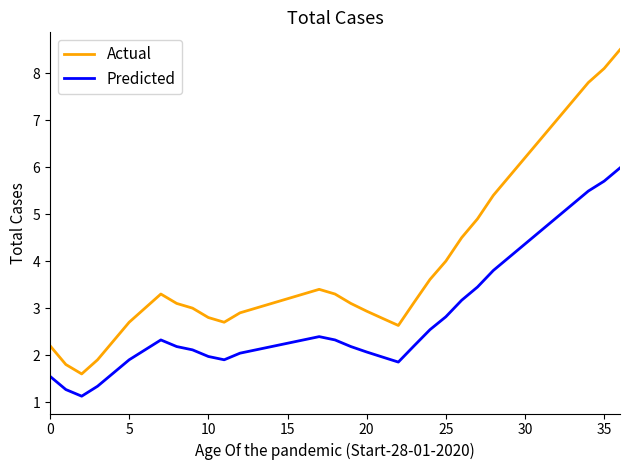

At how many categories does at least one series exceed 6?

7